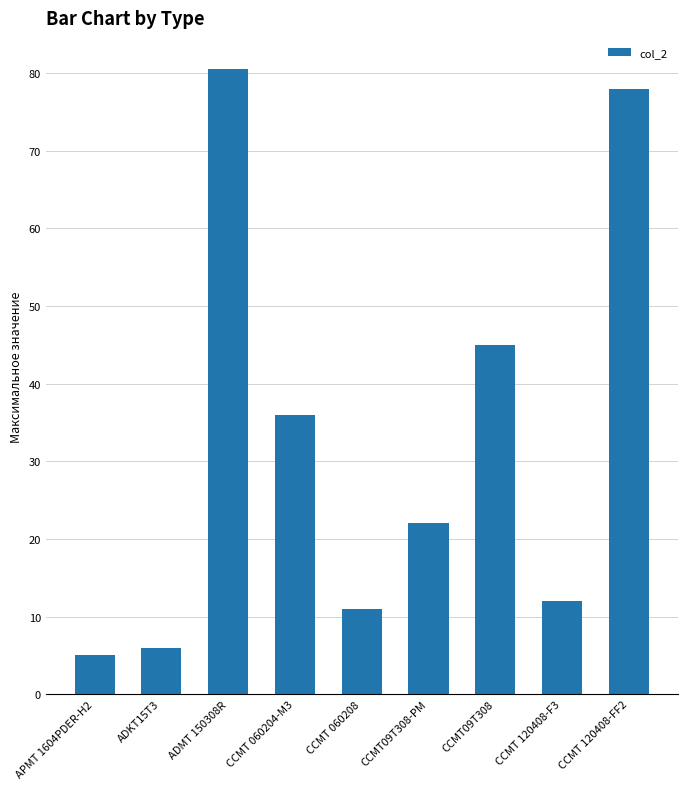

What is the sum of all values?

295.4